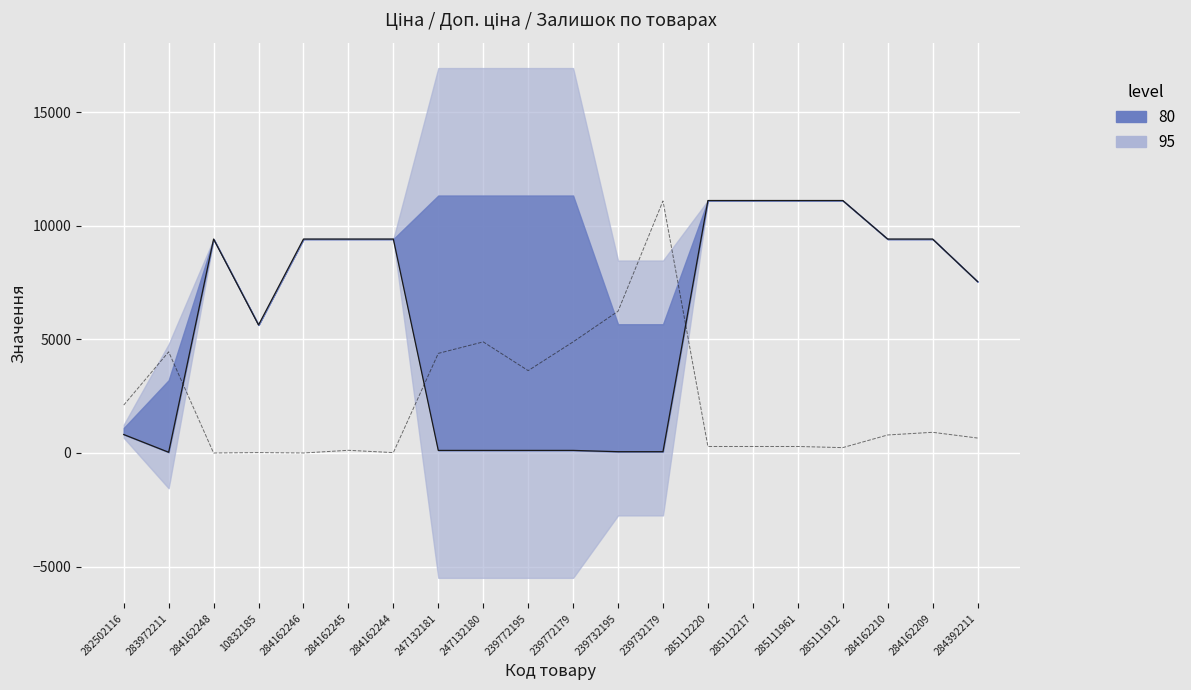

The value of Залишок (scaled) at 285111912 is 236.1. True or false?

True